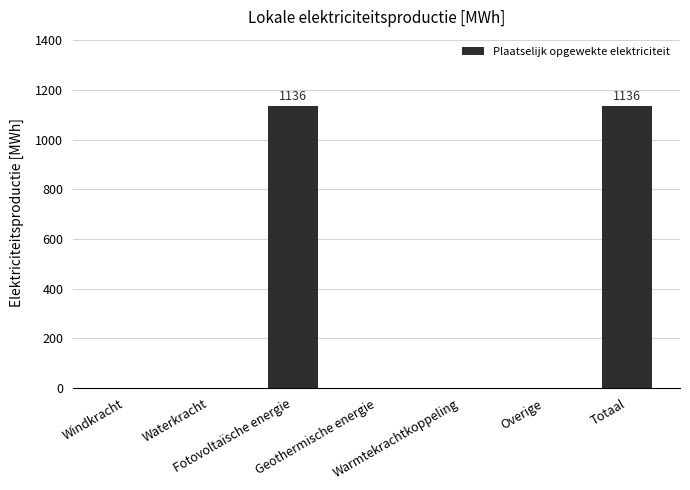

Reading right to left, what are all the values shown in this chart?

1136.0	0.0	0.0	0.0	1136.0	0.0	0.0